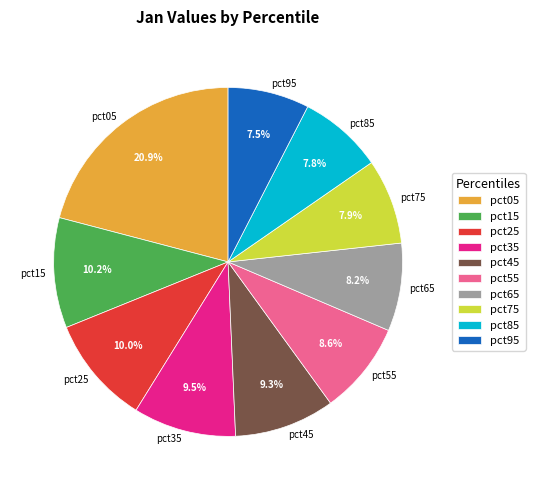

What percentage do pct85 and pct75 together represent?

15.7%